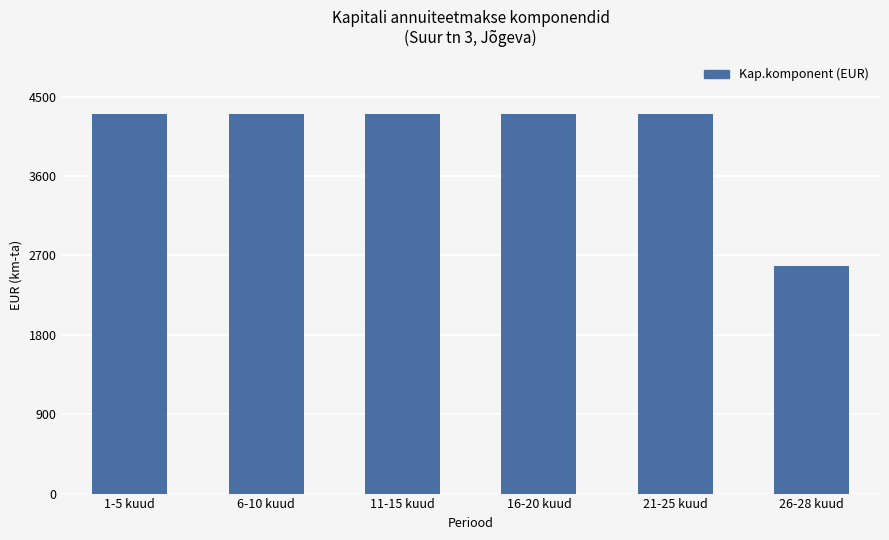

What is the label of the 2nd bar from the left?

6-10 kuud